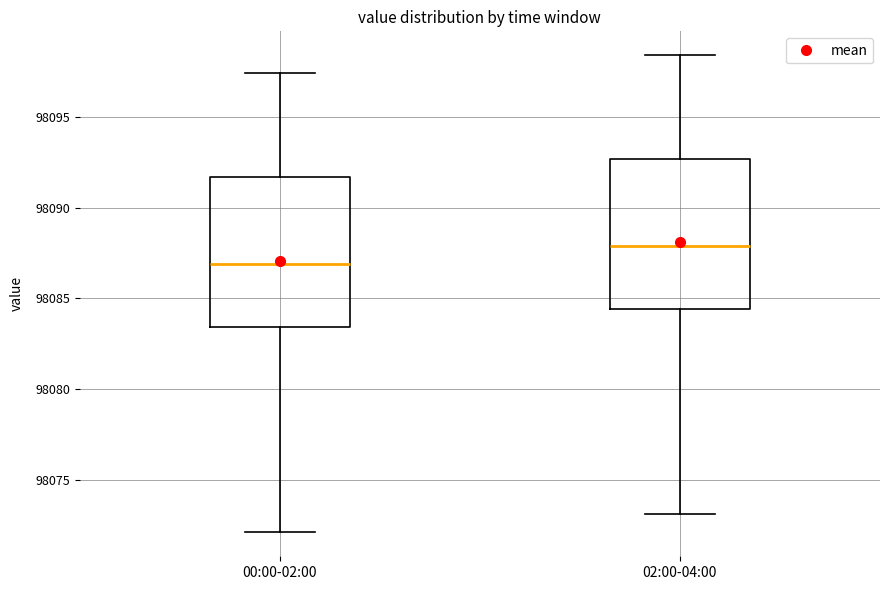

Which box has the highest median line?

02:00-04:00